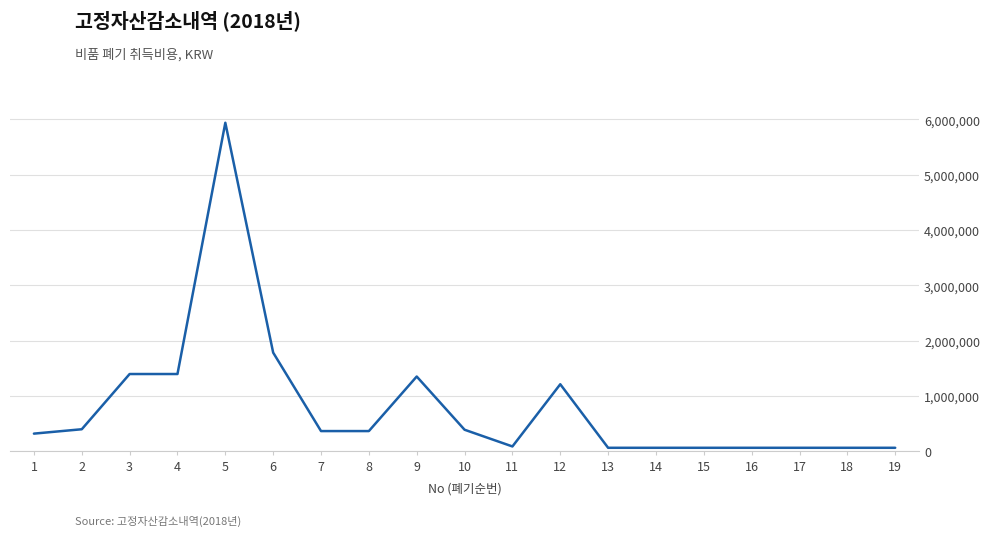

At which label does the data first exceed 363000?

2